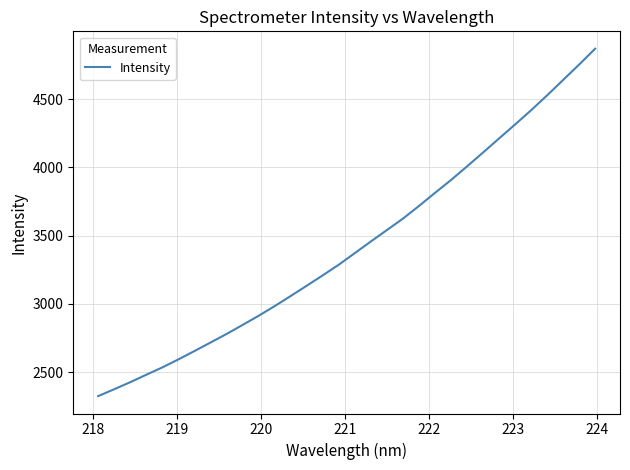

What is the difference between the maximum and minimum values?

2544.4